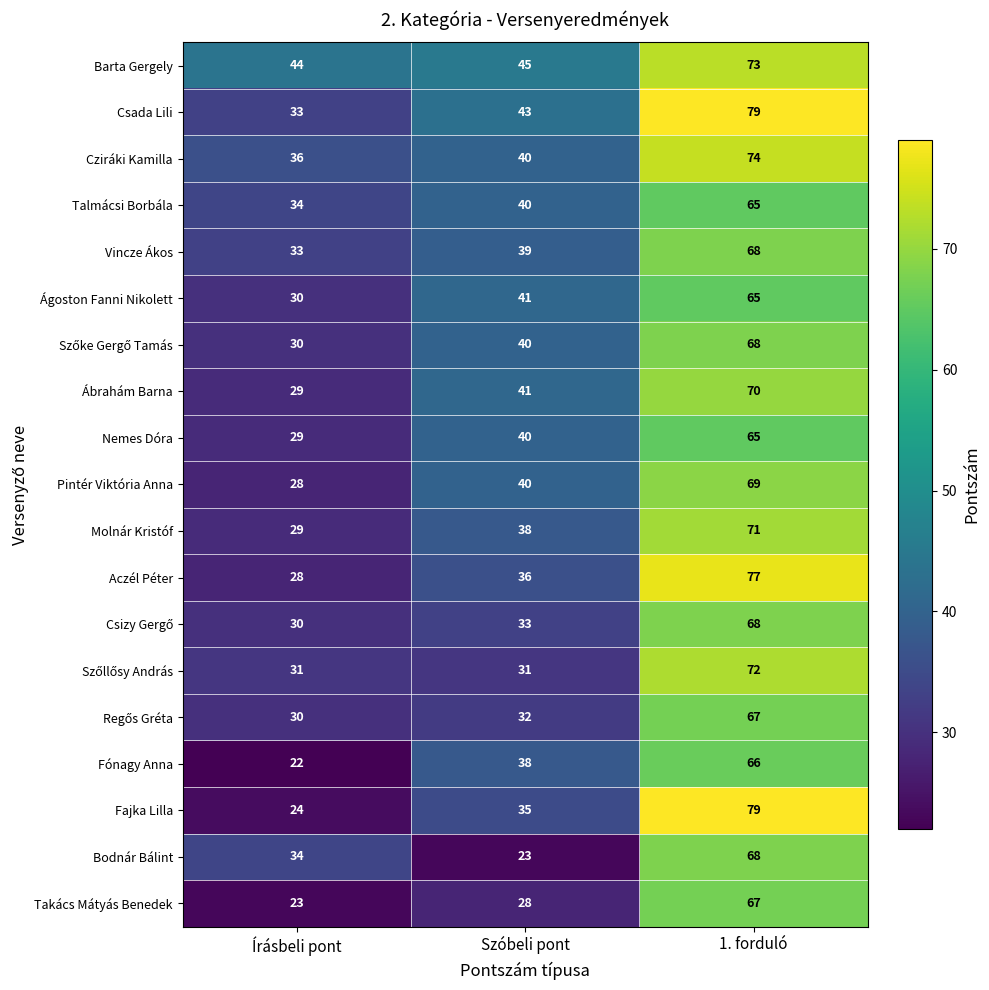

Count the number of data series in this chart.

19